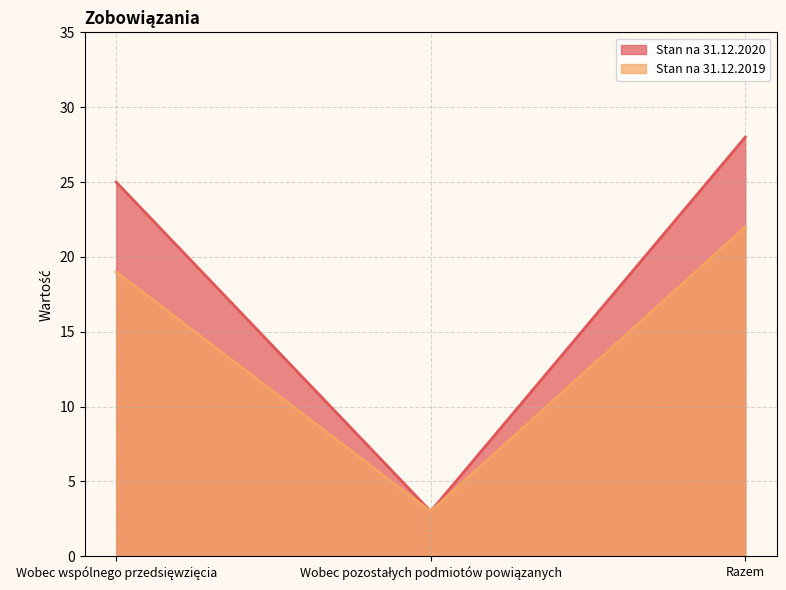

How many Stan na 31.12.2020 values are between 3 and 28?

3